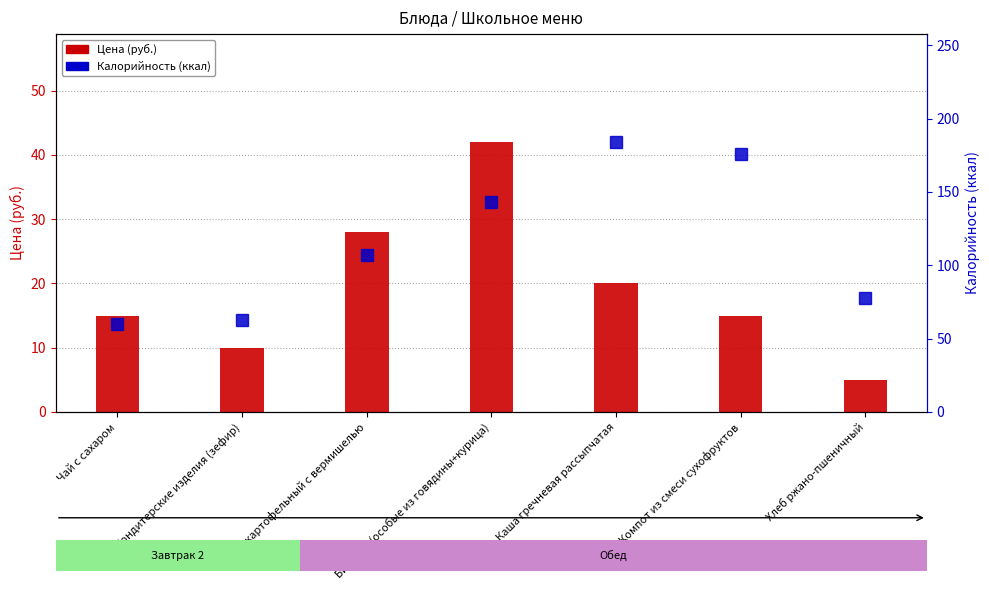

List the labels in order of Калорийность value, largest first.

Каша гречневая рассыпчатая, Компот из смеси сухофруктов, Биточки (особые из говядины+курица), Суп картофельный с вермишелью, Хлеб ржано-пшеничный, Кондитерские изделия (зефир), Чай с сахаром